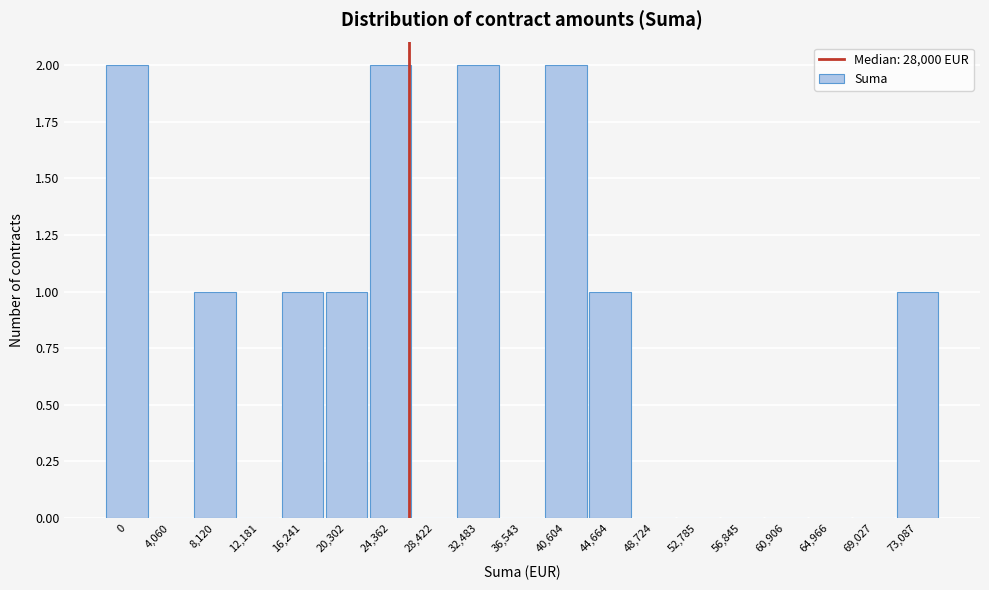

Reading left to right, transcribe all the data shown in this chart.

0=2	4,060=0	8,120=1	12,181=0	16,241=1	20,302=1	24,362=2	28,422=0	32,483=2	36,543=0	40,604=2	44,664=1	48,724=0	52,785=0	56,845=0	60,906=0	64,966=0	69,027=0	73,087=1